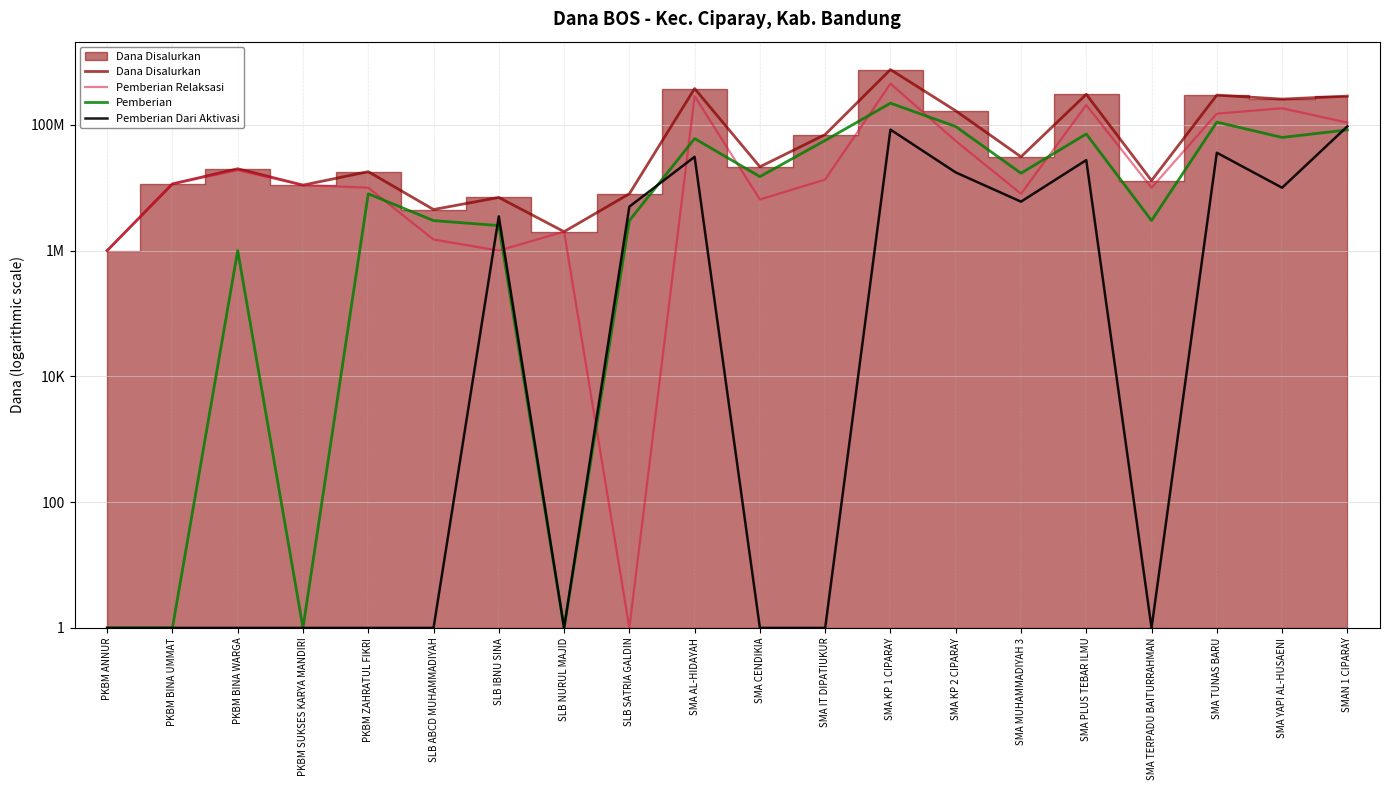

What is the difference between the maximum and minimum values in the Pemberian series?

220999999